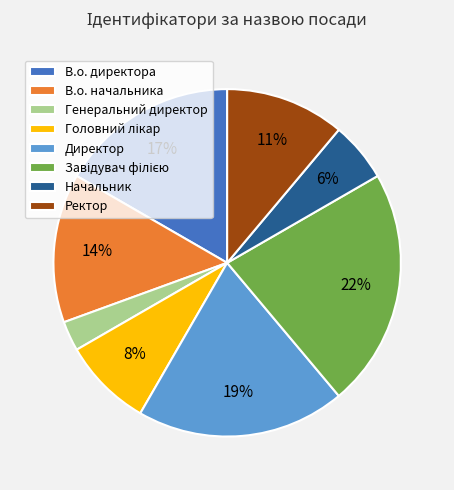

How many segments does this pie chart have?

8